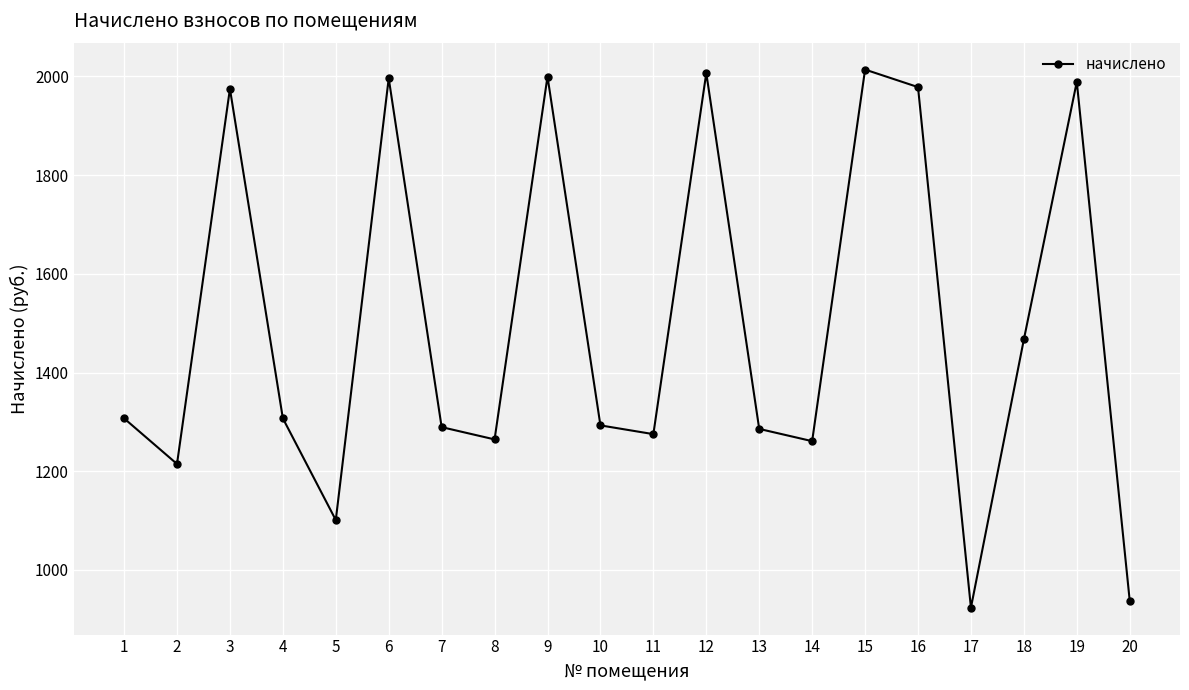

At which label is the value closest to 1468?

18